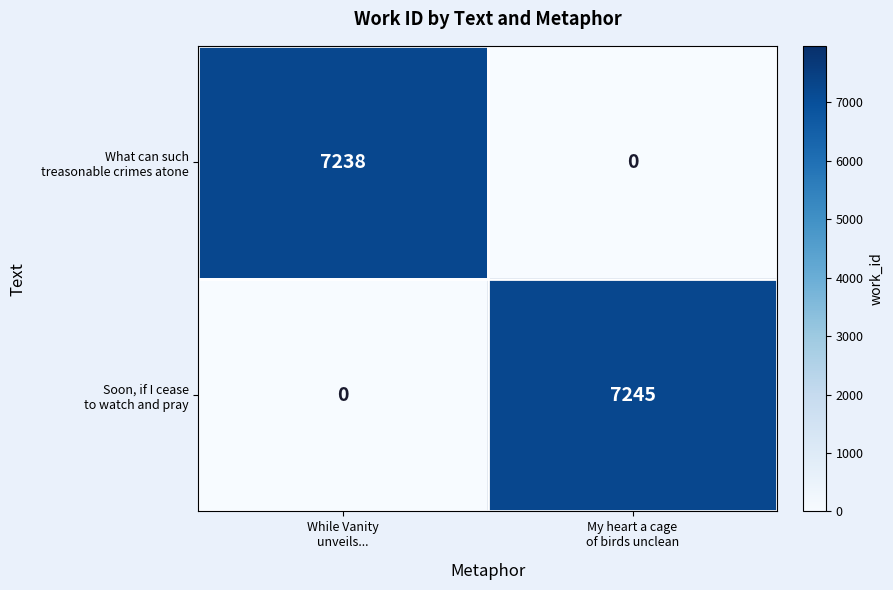

How many distinct data groups are displayed?

2